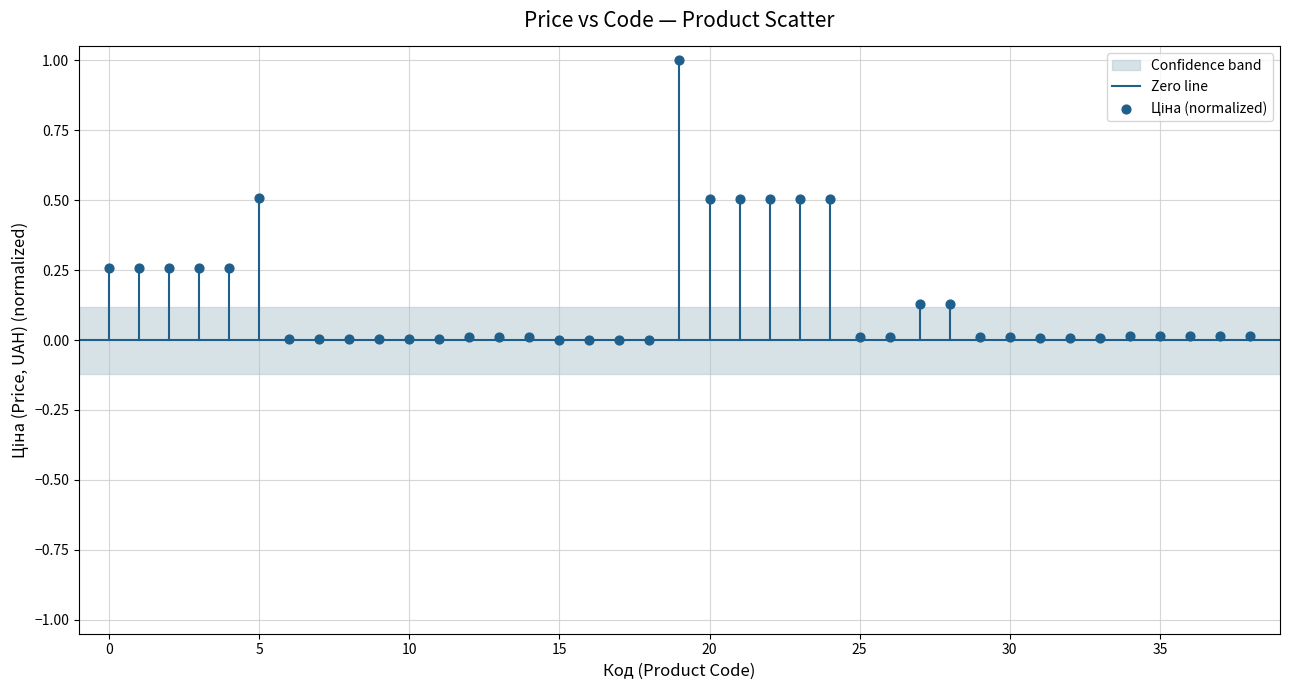

How many points are shown in the scatter plot?

39